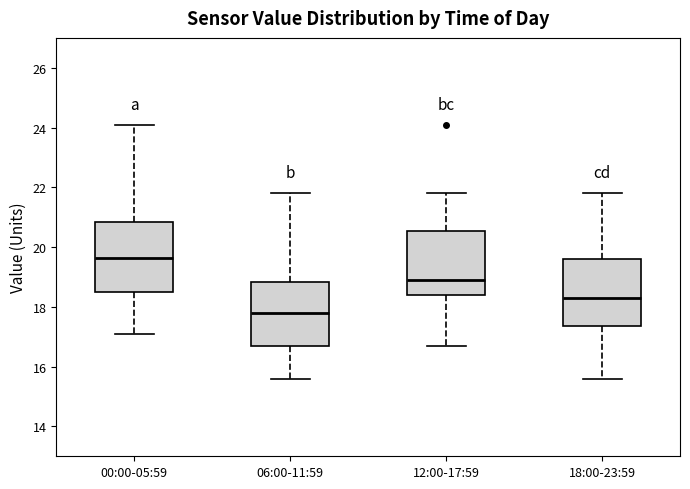

Reading left to right, transcribe this box plot: for each box, give where its median line is, the range the box spans, and where its two whiskers end, as read against the y-axis. The values are not printed on the chart, so give them approximately, as read against the axis.

00:00-05:59: median 19.6, box 18.6 to 20.8, whiskers 17.2 to 24.2
06:00-11:59: median 17.8, box 16.8 to 18.8, whiskers 15.6 to 21.8
12:00-17:59: median 19.0, box 18.4 to 20.6, whiskers 16.8 to 21.8
18:00-23:59: median 18.4, box 17.4 to 19.6, whiskers 15.6 to 21.8